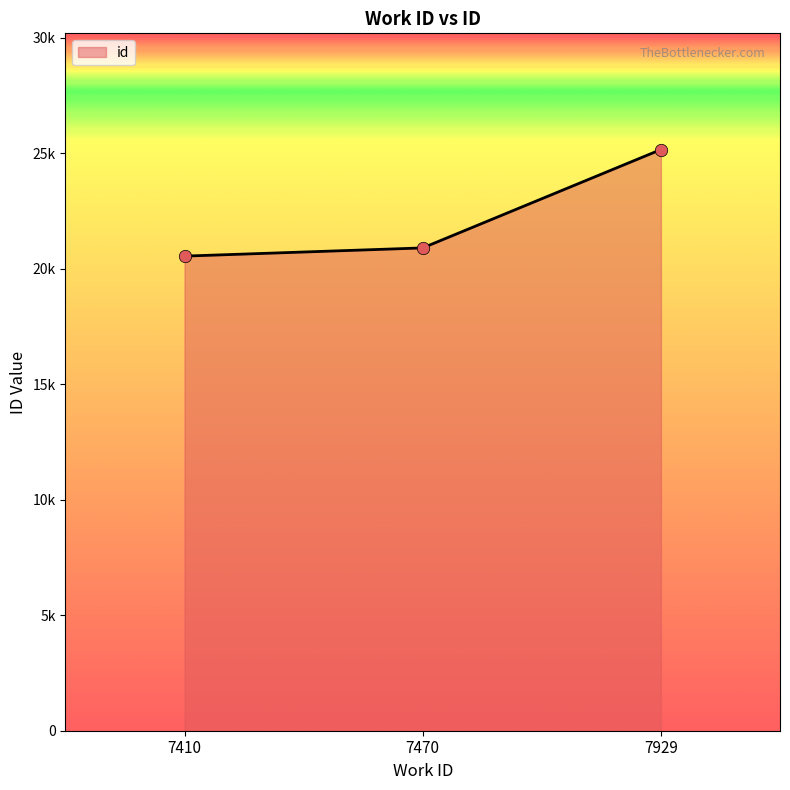

Is this an area chart (filled region under the line)?

Yes